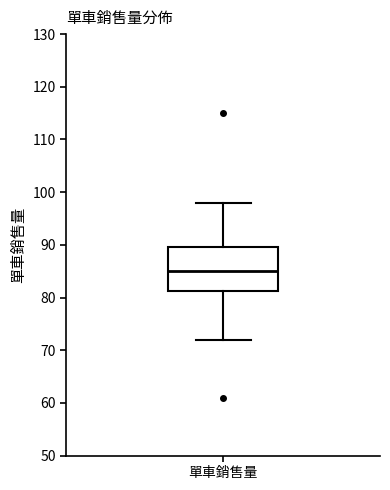

Transcribe this box plot: give where the median line is, the range the box spans, and where the two whiskers end, as read against the y-axis. The values are not printed on the chart, so give them approximately, as read against the axis.

median 85, box 81 to 90, whiskers 72 to 98